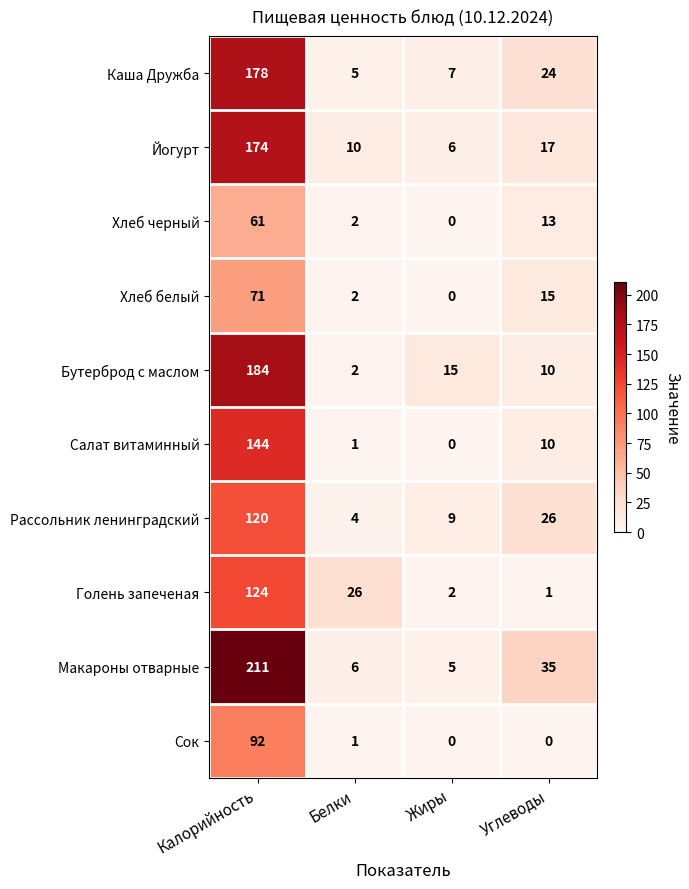

How many data points in Хлеб черный are less than 13?

2